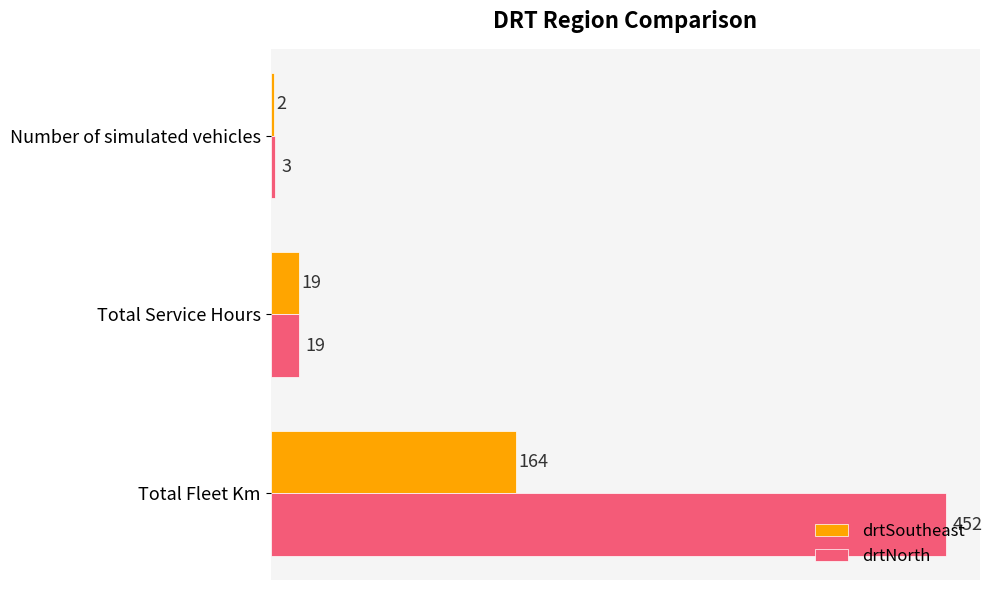

What is the sum of the drtSoutheast values at Number of simulated vehicles and Total Fleet Km?

166